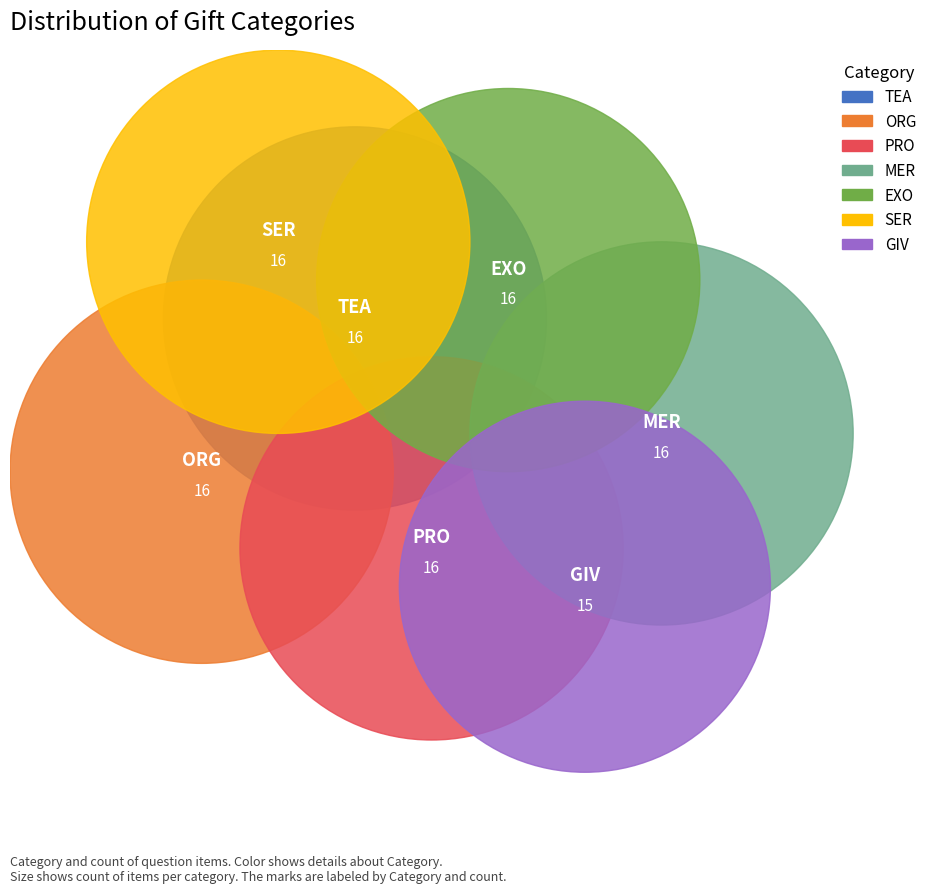

To the nearest percent, what percentage of the pie is MER?

14%